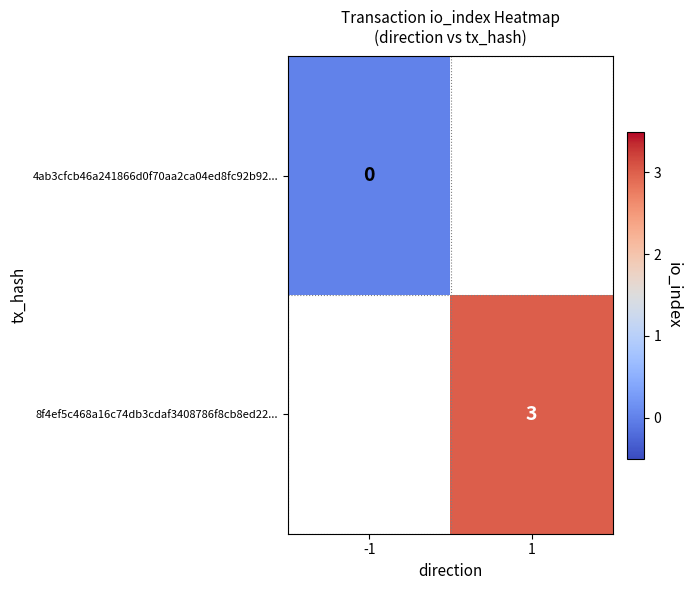

At how many categories does at least one series exceed 1?

1